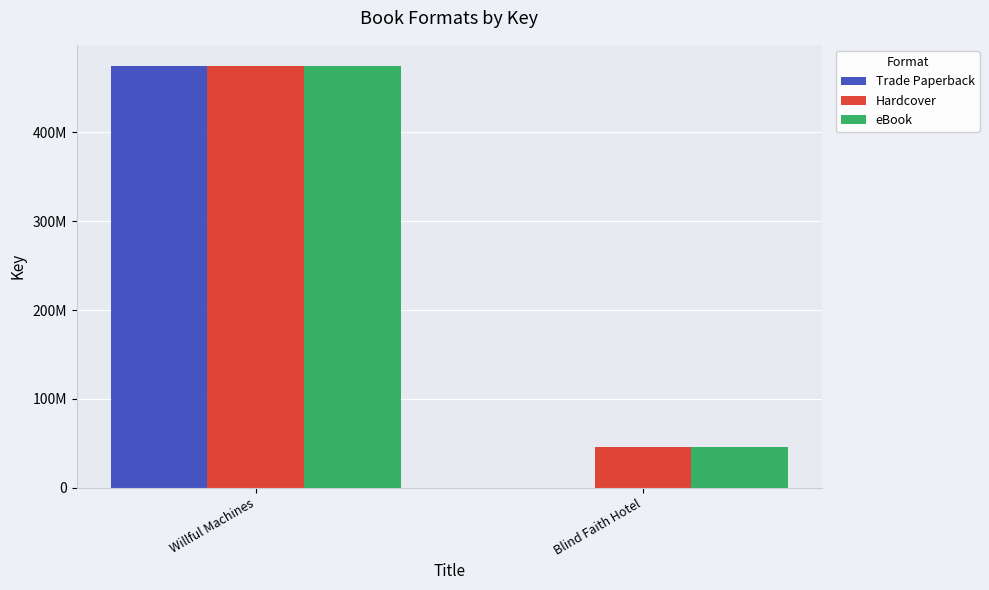

What is the sum of all Hardcover values?

520385873